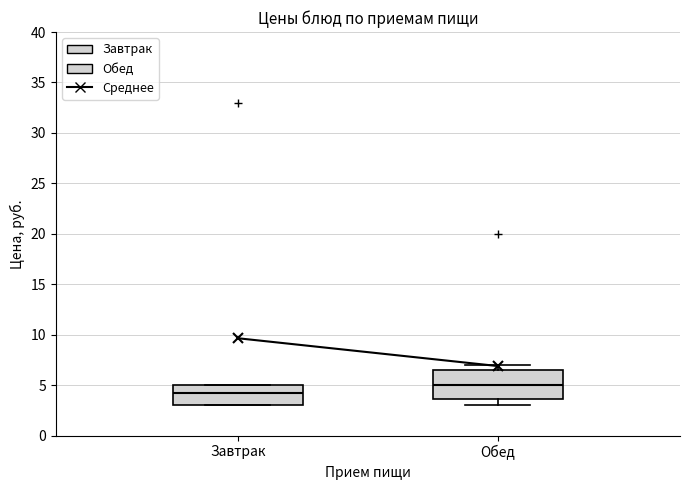

Which box is the tallest, from its lower edge to its upper edge?

Обед